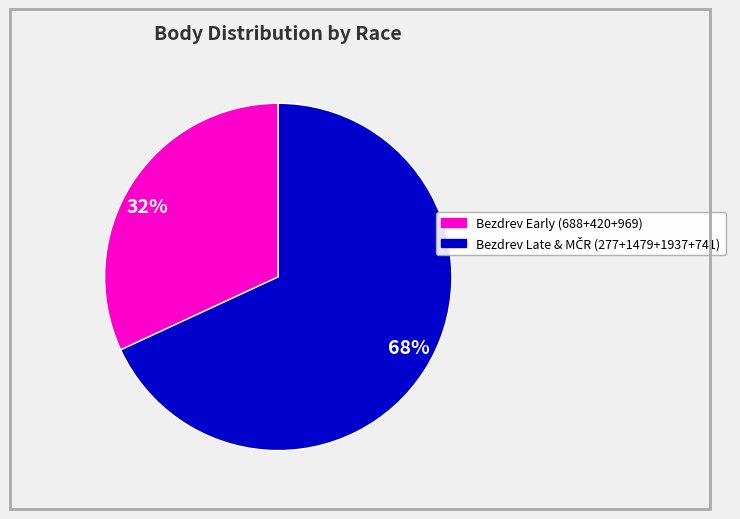

Do 32% and 68% together represent more than half of the pie?

Yes